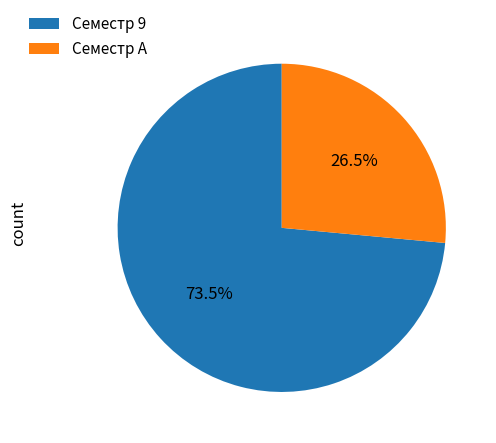

Is Семестр 9 the majority of the pie?

Yes